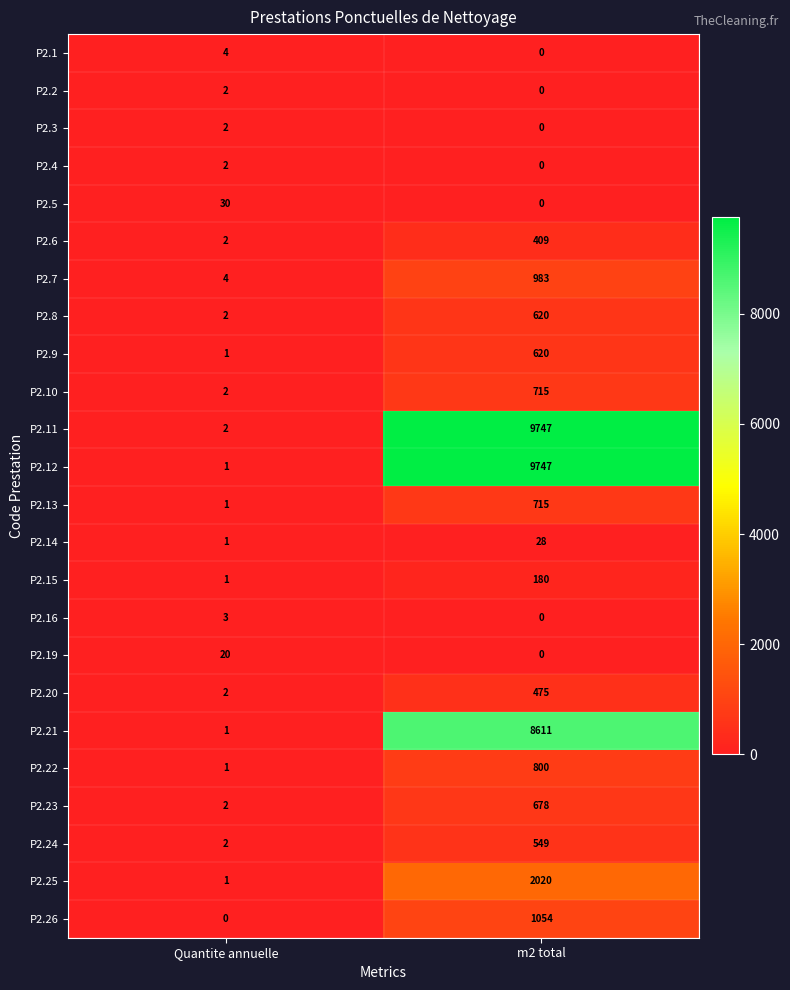

What is the difference between the P2.21 values at m2 total and Quantite annuelle?

8610